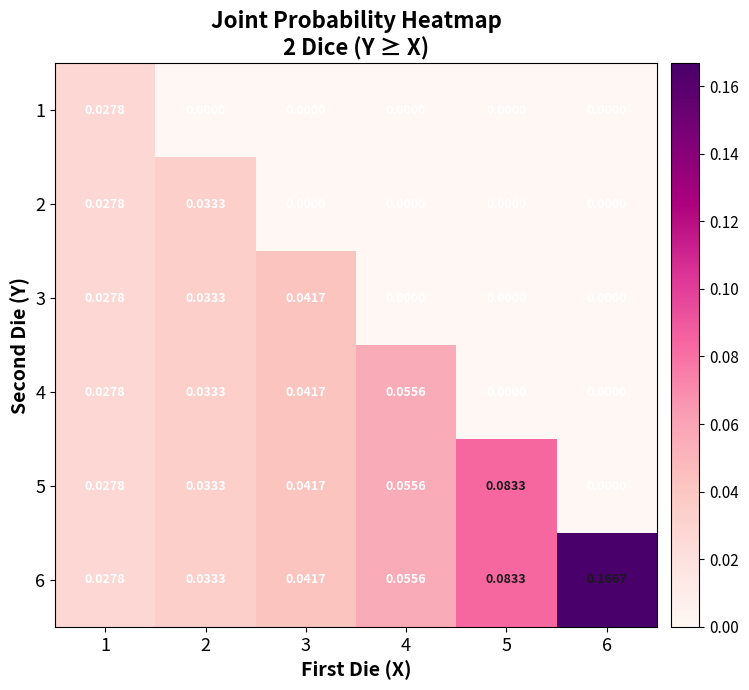

Reading right to left, list all the values displayed in this chart.

1: 6=0.0	5=0.0	4=0.0	3=0.0	2=0.0	1=0.0
2: 6=0.0	5=0.0	4=0.0	3=0.0	2=0.0	1=0.0
3: 6=0.0	5=0.0	4=0.0	3=0.0	2=0.0	1=0.0
4: 6=0.0	5=0.0	4=0.1	3=0.0	2=0.0	1=0.0
5: 6=0.0	5=0.1	4=0.1	3=0.0	2=0.0	1=0.0
6: 6=0.2	5=0.1	4=0.1	3=0.0	2=0.0	1=0.0